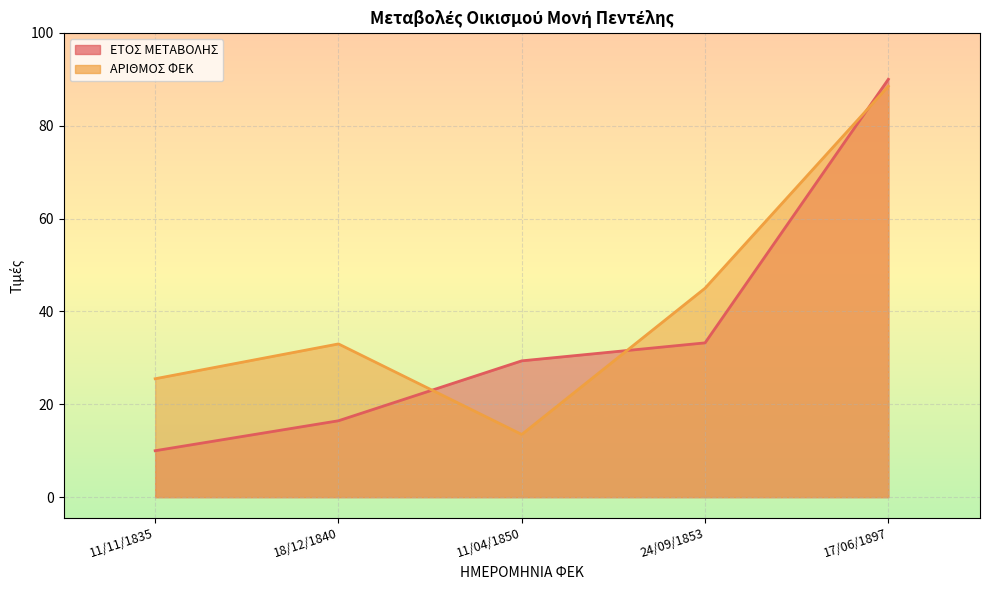

List the series in order of their overall mean, lowest first.

ΕΤΟΣ ΜΕΤΑΒΟΛΗΣ, ΑΡΙΘΜΟΣ ΦΕΚ